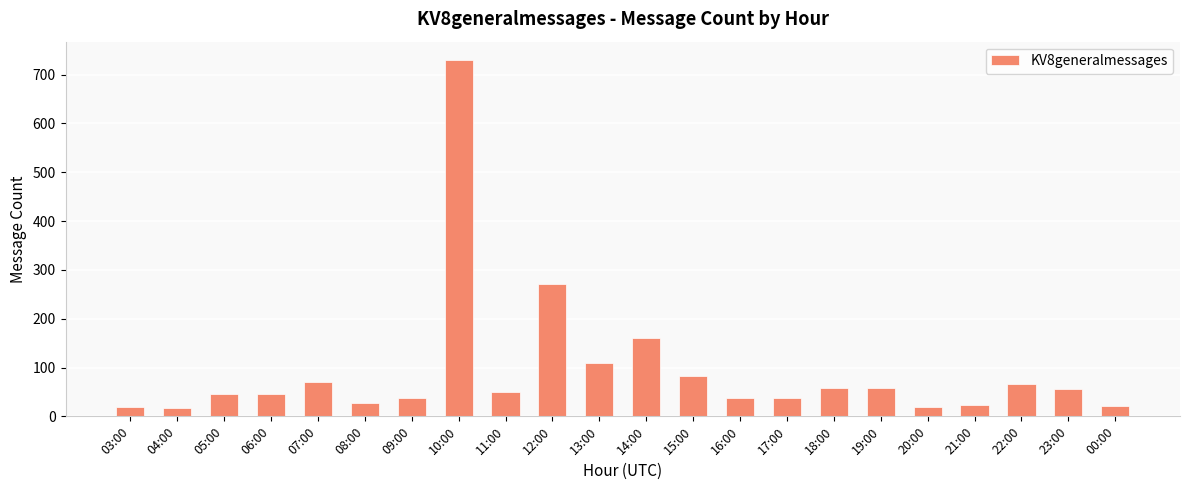

What is the change in value from 11:00 to 00:00?

-29